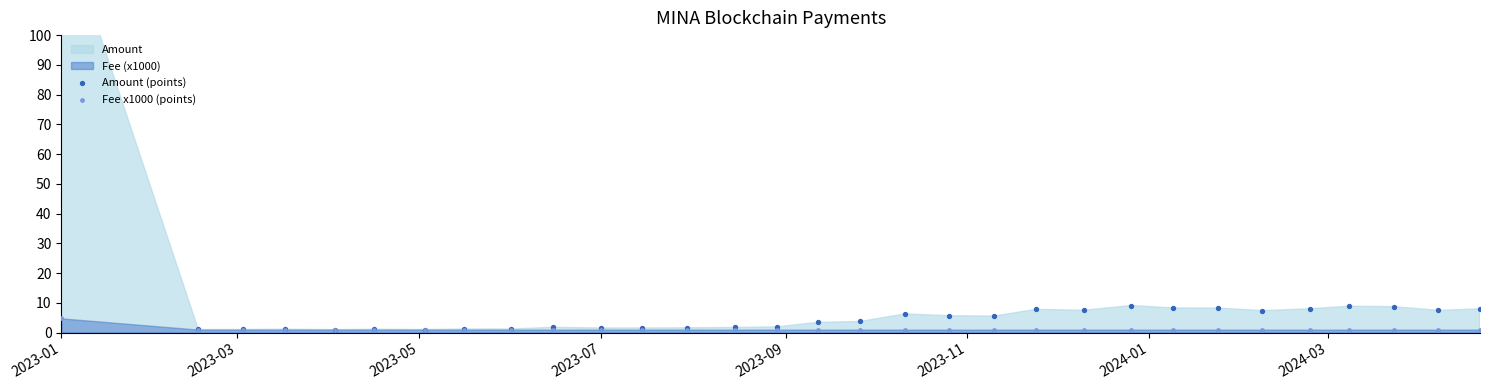

Which series has the widest spread of Y values?

Amount (points)